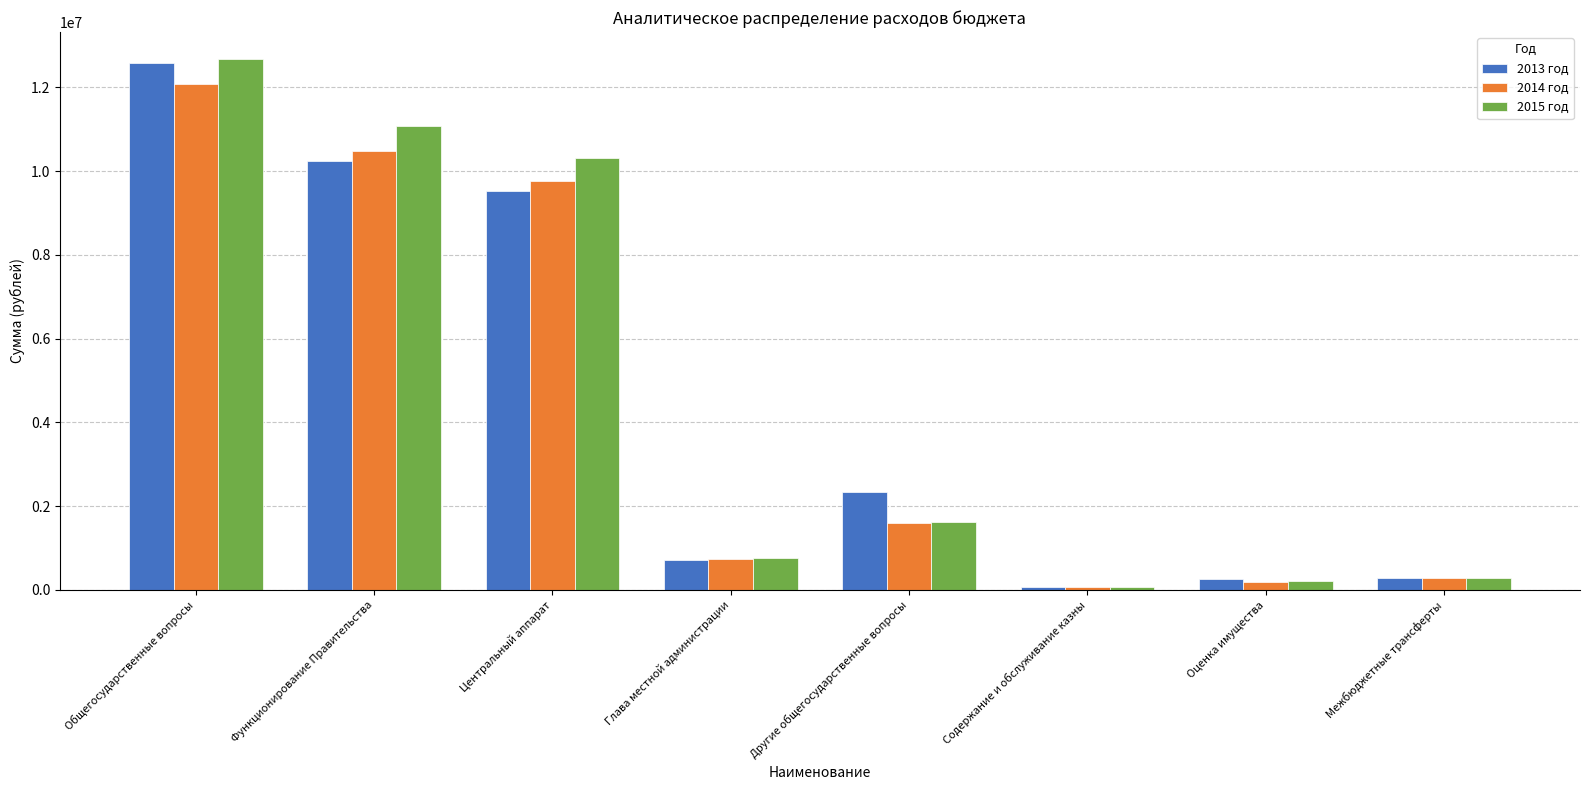

What is the total value across all series at Функционирование Правительства?

31796784